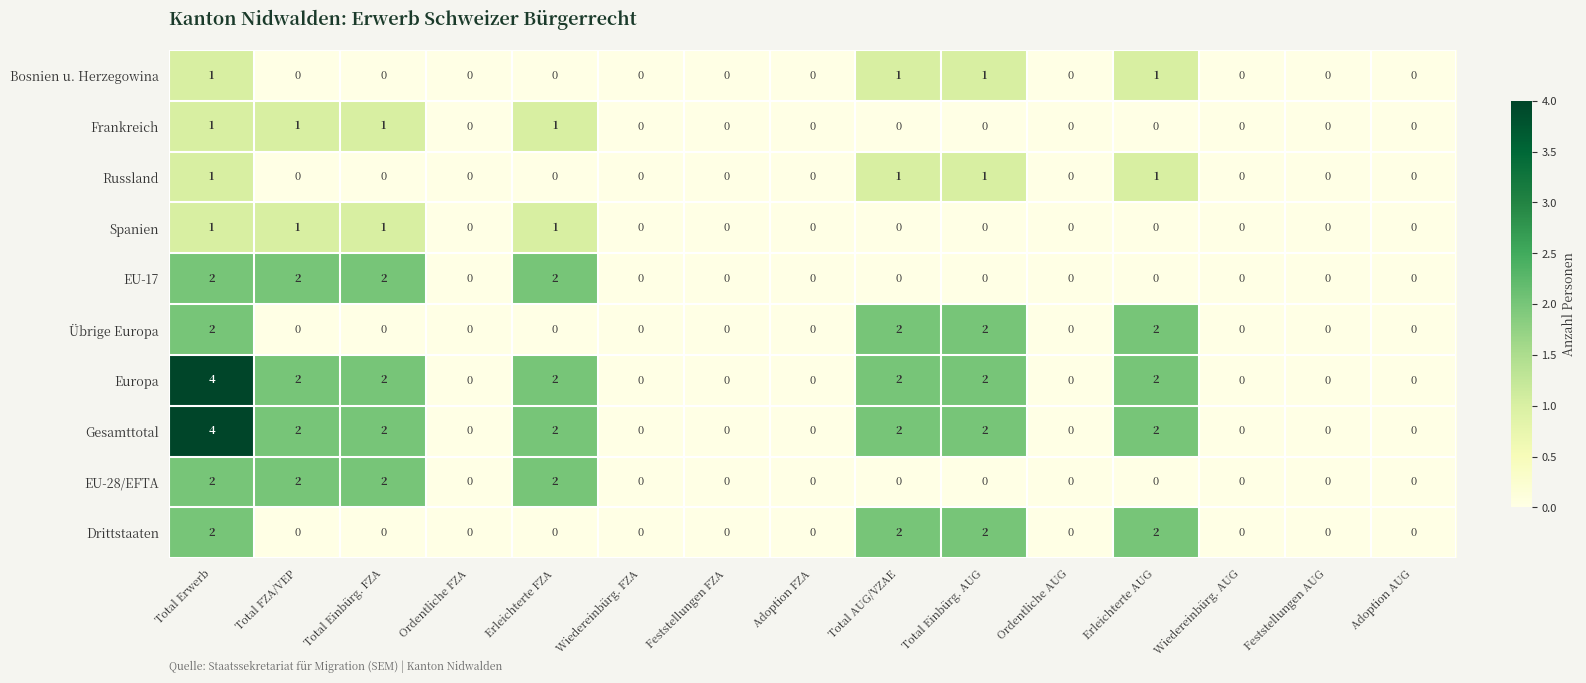

Is the value of Bosnien u. Herzegowina at Wiedereinbürg. AUG greater than the value of Europa at Total Einbürg. AUG?

No